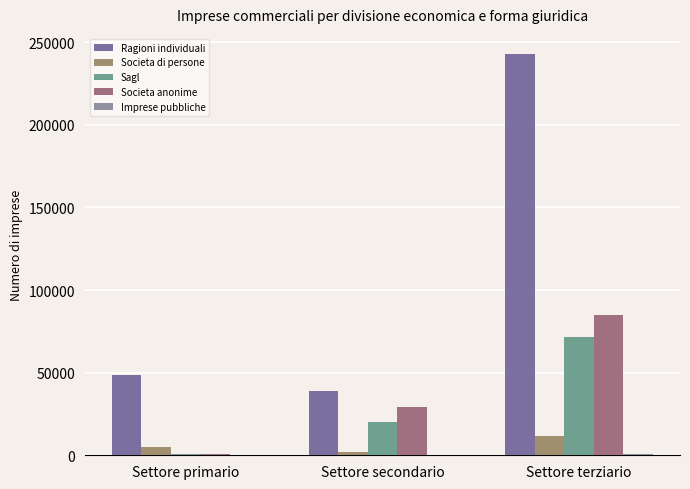

How many series are shown in this chart?

5